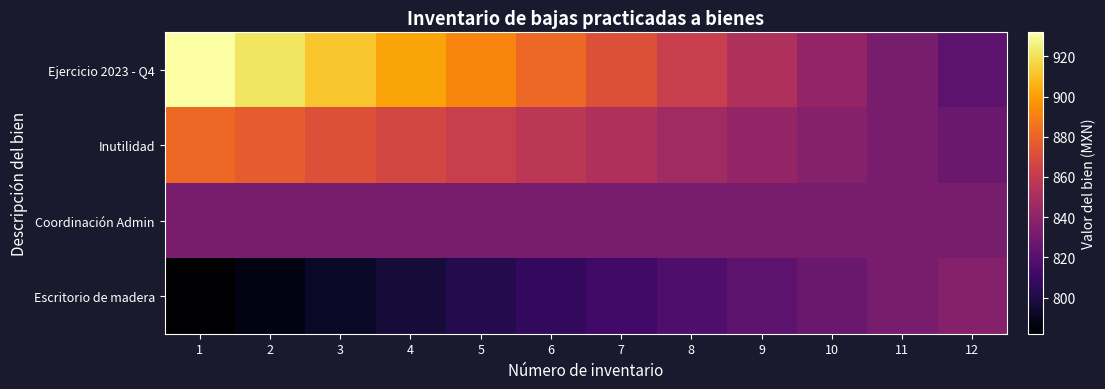

What is the spread (max minus min) of values at 12?

15